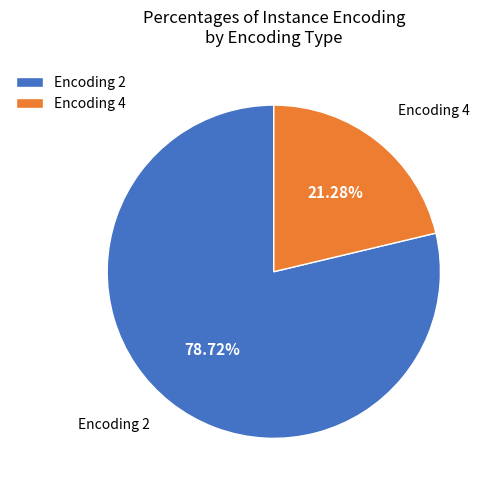

Does any single category account for the majority?

Yes